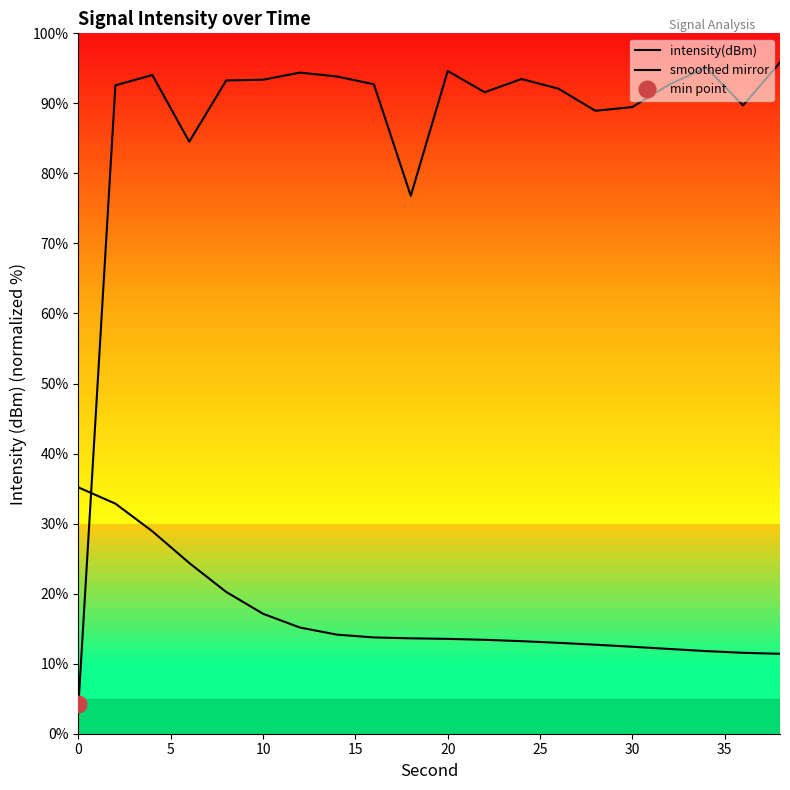

What is the difference between the second highest and minimum values in the smoothed mirror series?

21.4